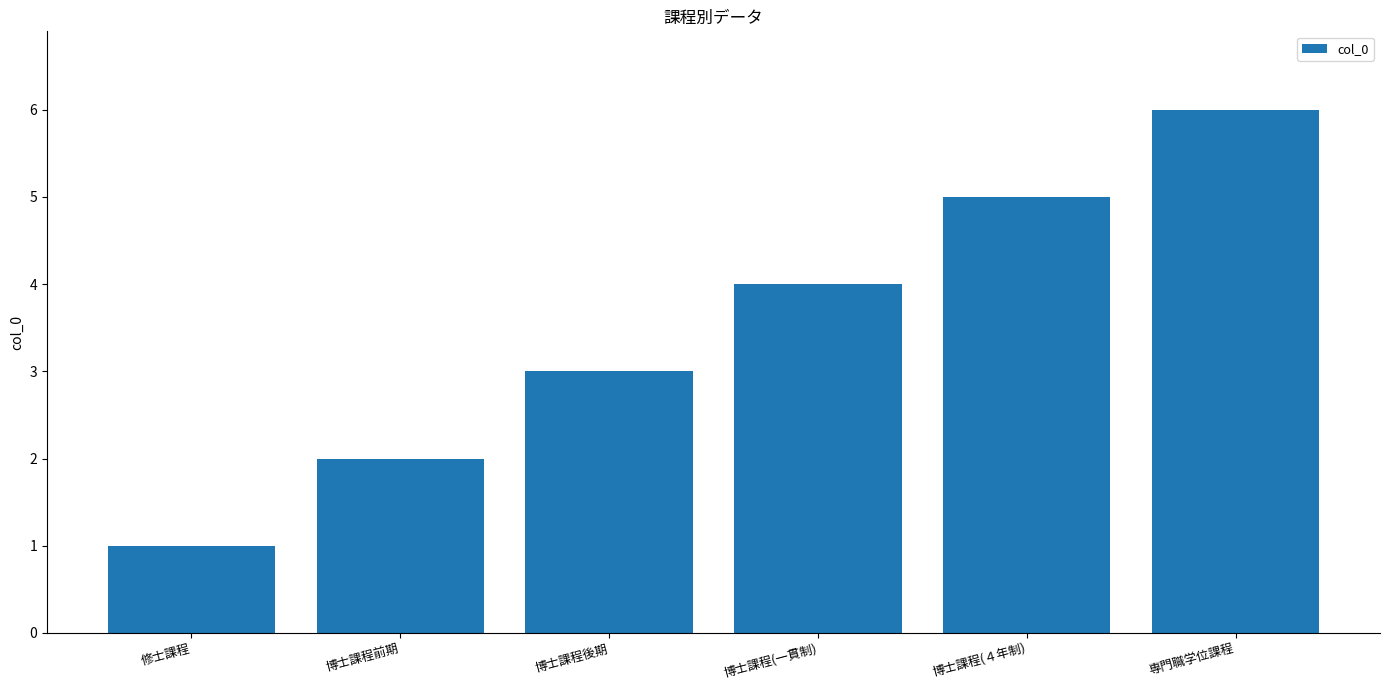

The value at 博士課程(４年制) is 9. True or false?

False